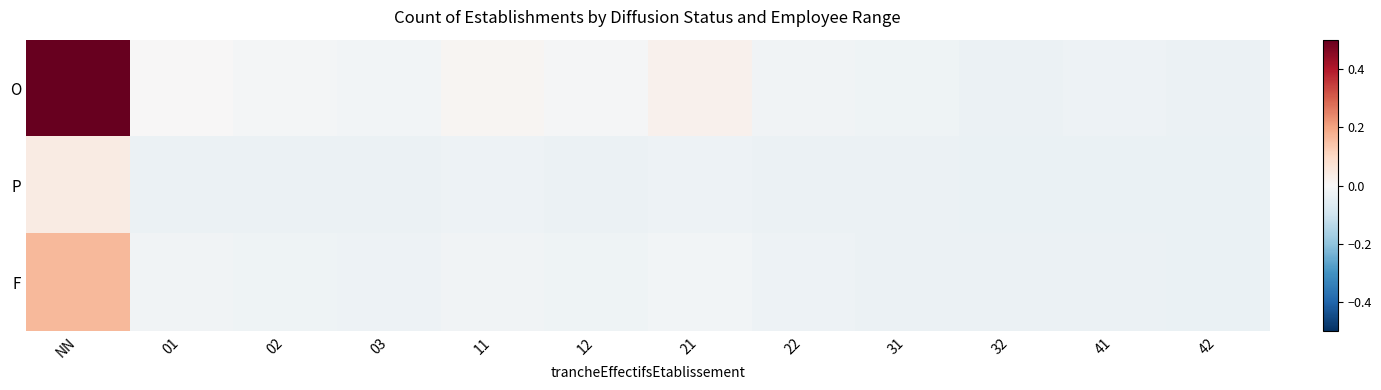

Which series has the widest spread of values?

O